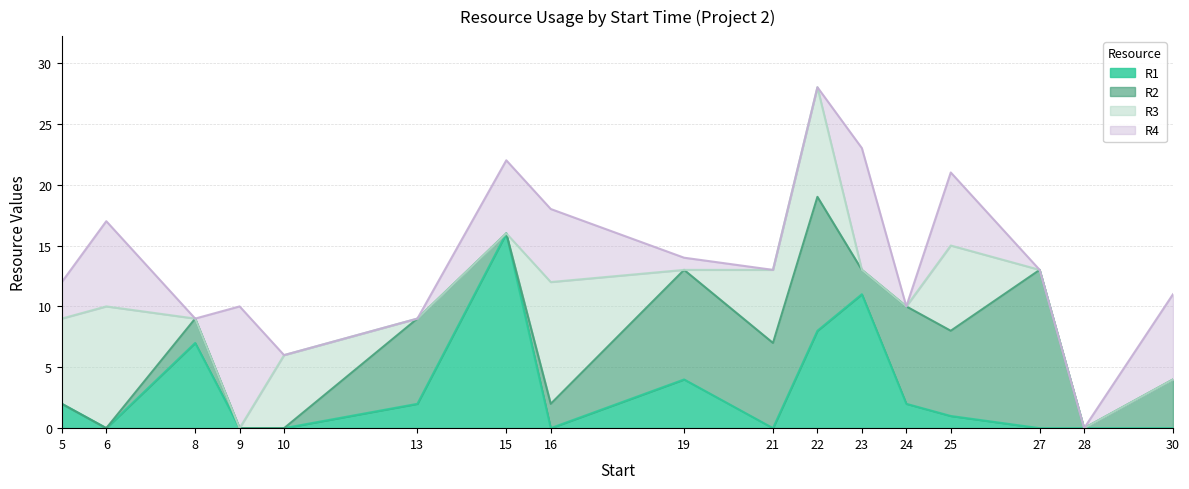

How many distinct data groups are displayed?

4